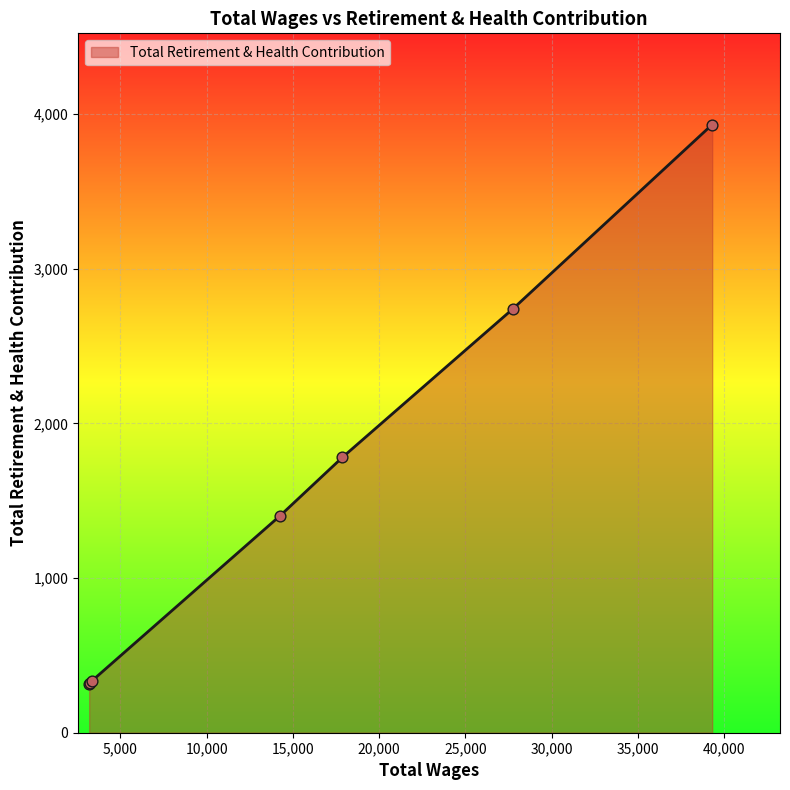

True or false: the data has more than 1 interior local peaks.

False